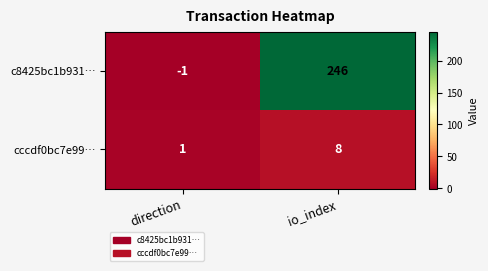

What is the difference between the cccdf0bc7e99… values at io_index and direction?

7